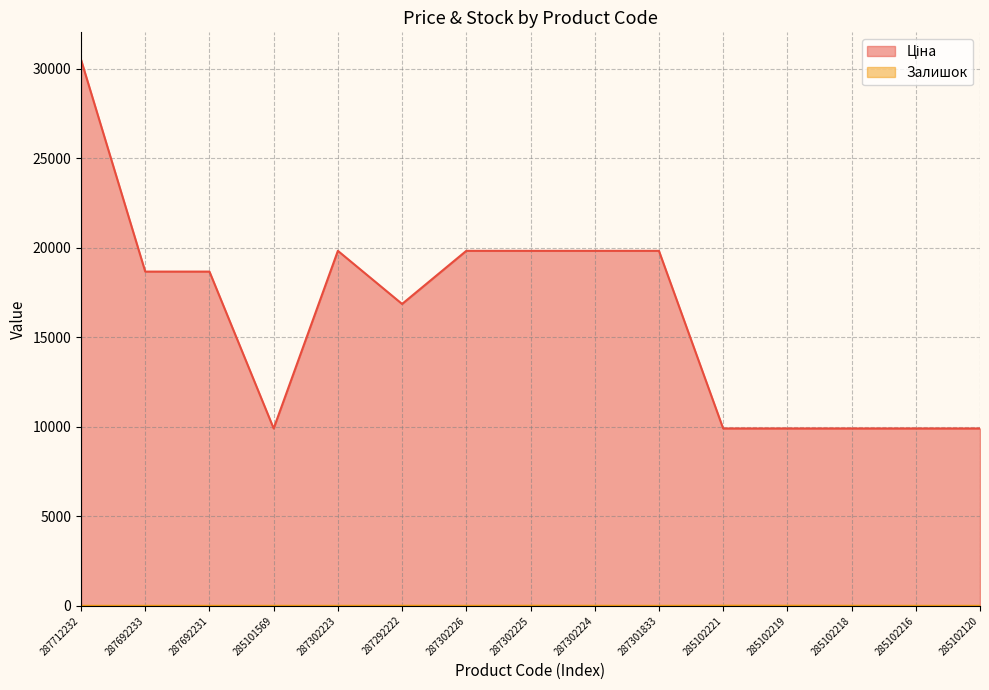

Rank the categories by Ціна value from highest to lowest.

287712232, 287302223, 287302226, 287302225, 287302224, 287301833, 287692233, 287692231, 287292222, 285101569, 285102221, 285102219, 285102218, 285102216, 285102120